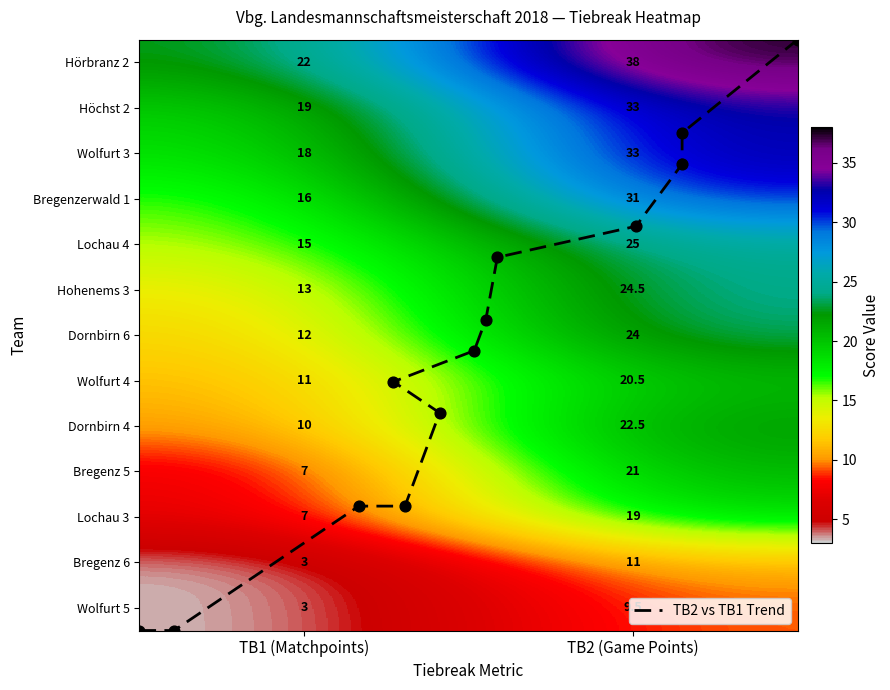

What is the lowest value of the Dornbirn 6 series?

12.0